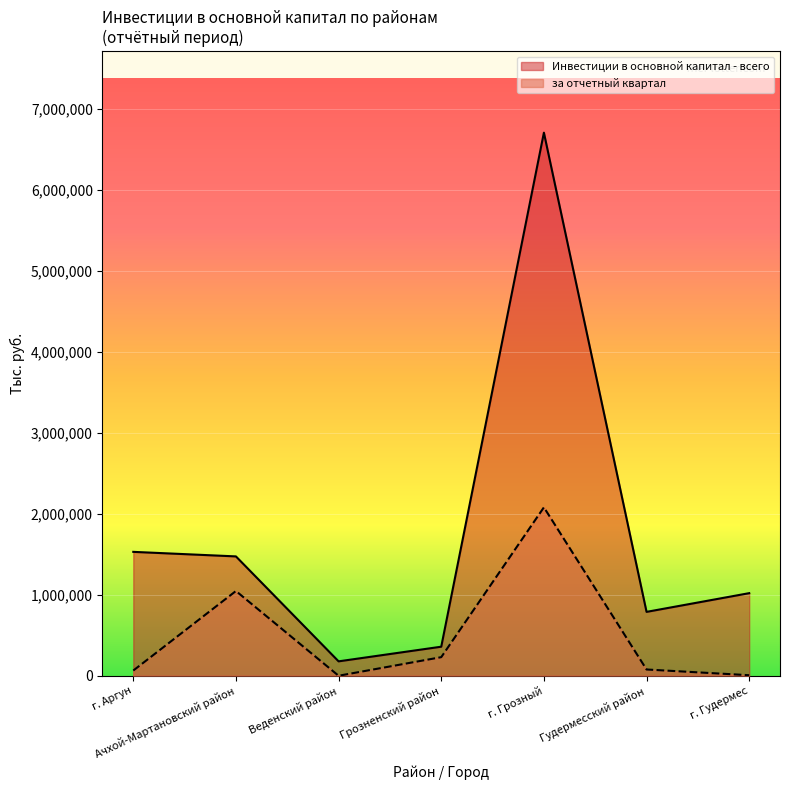

Which series has the widest spread of values?

Инвестиции в основной капитал - всего